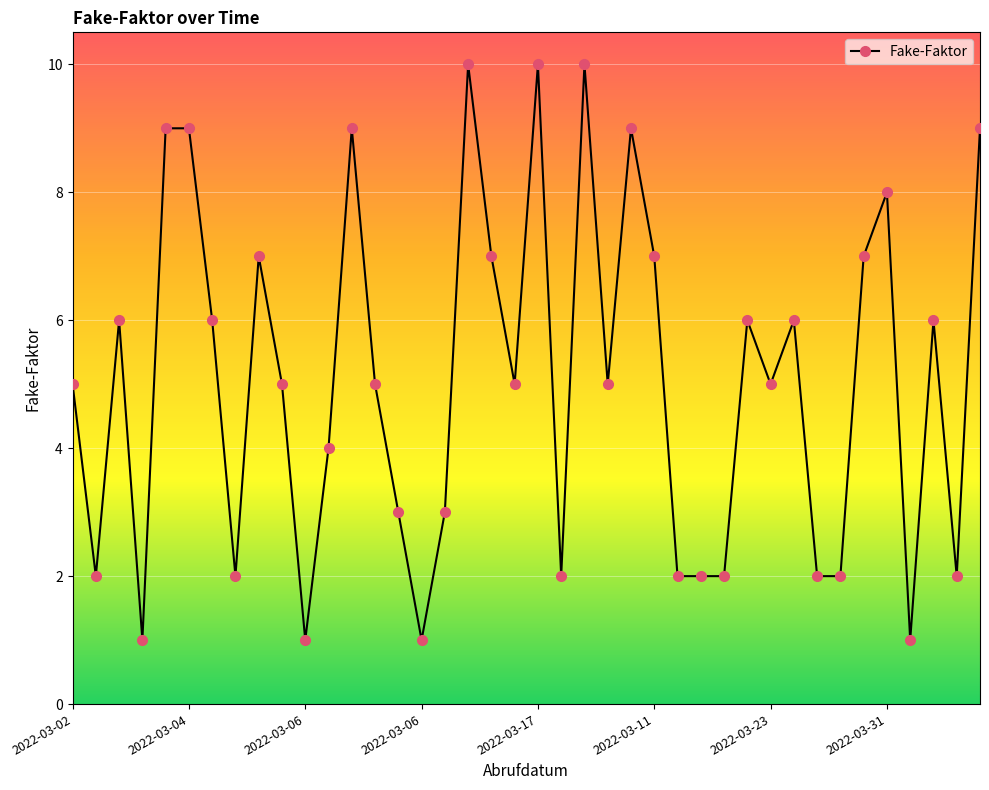

What is the average value?

5